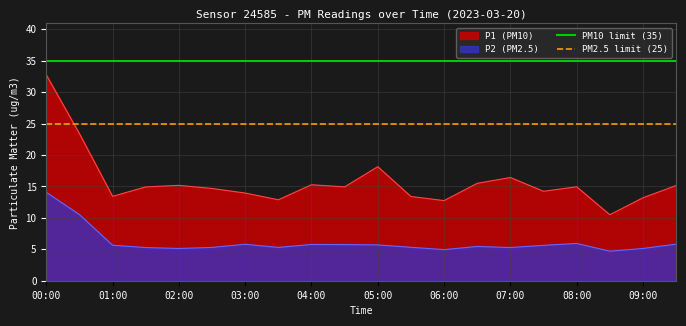

Which category has the highest value in the P1 (PM10) series?

00:00